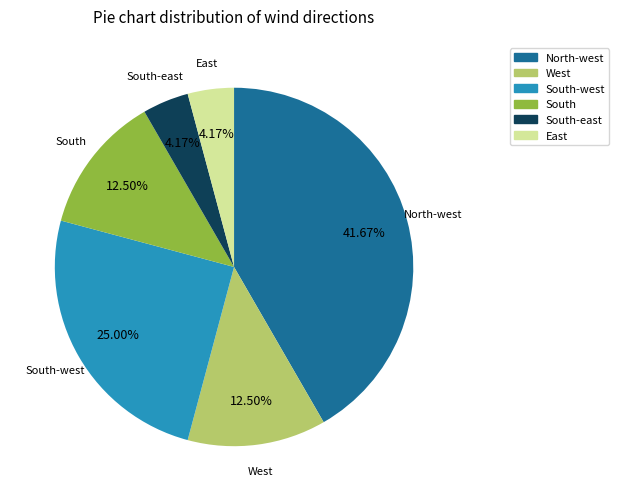

What percentage do West and South together represent?

25.0%